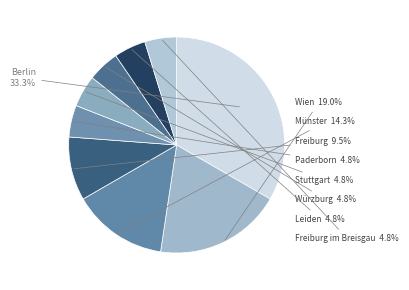

Which category has the smallest portion of the pie?

Paderborn